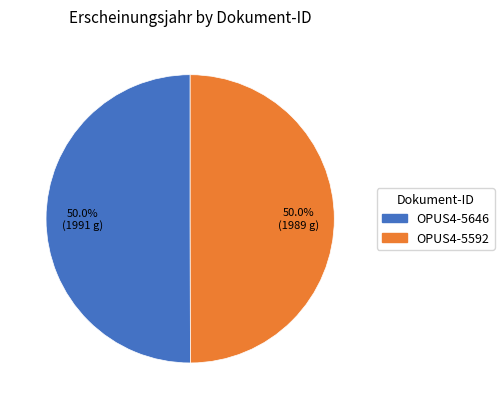

What percentage is NOT represented by OPUS4-5646?

50.0%